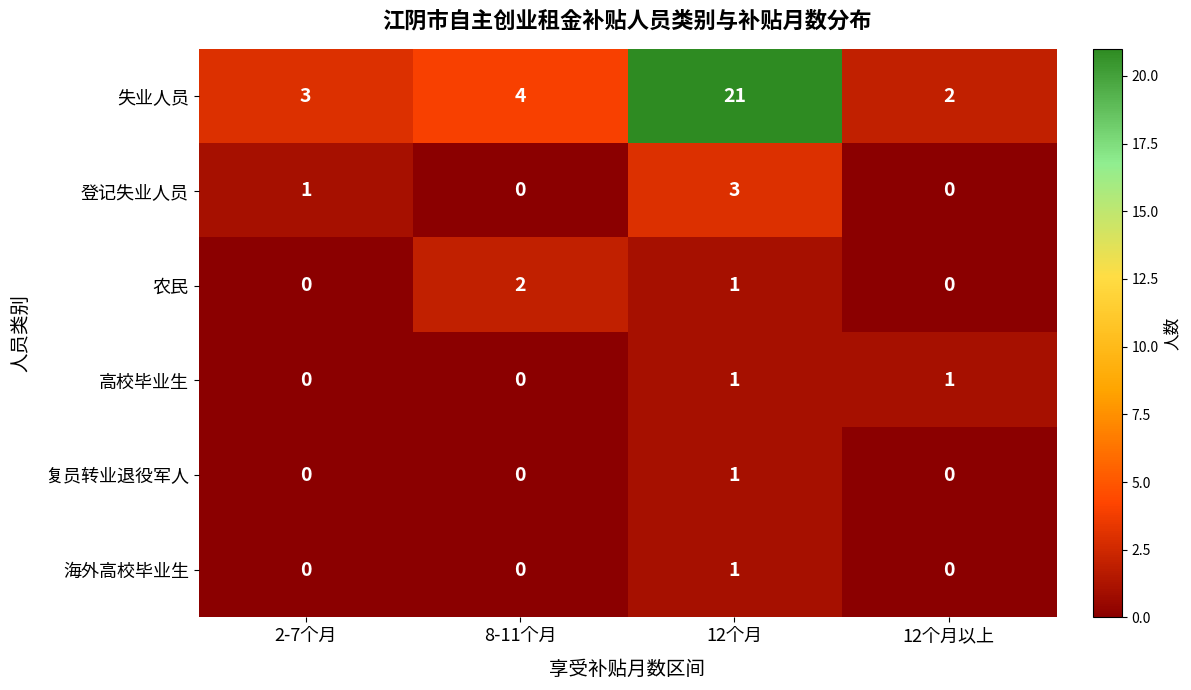

Where is 农民 nearest to the value 1?

12个月